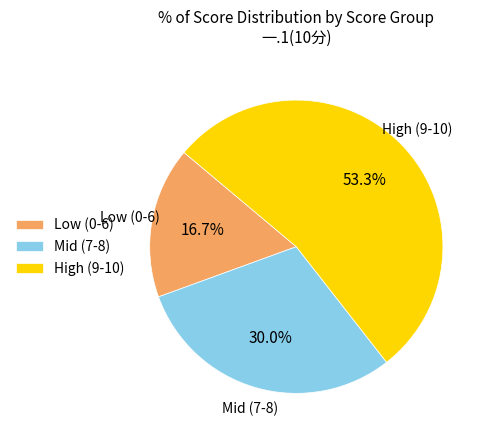

Approximately how many times larger is the value at High (9-10) compared to Mid (7-8)?

1.8